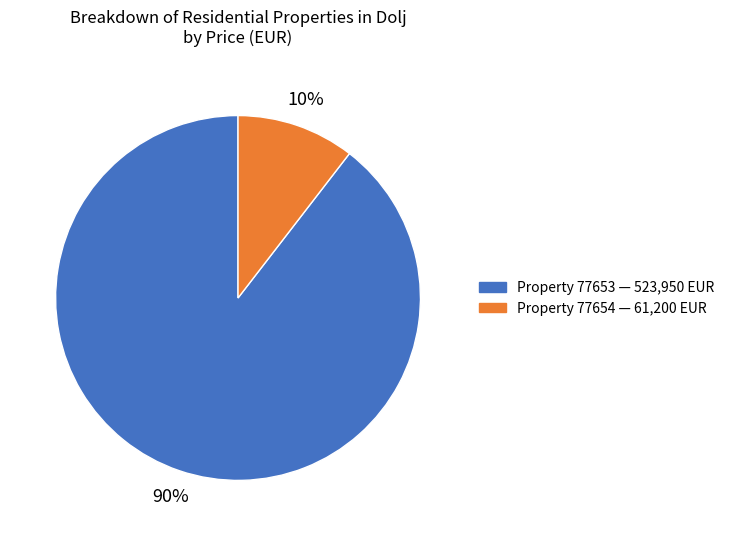

To the nearest percent, what is the average slice percentage?

50%